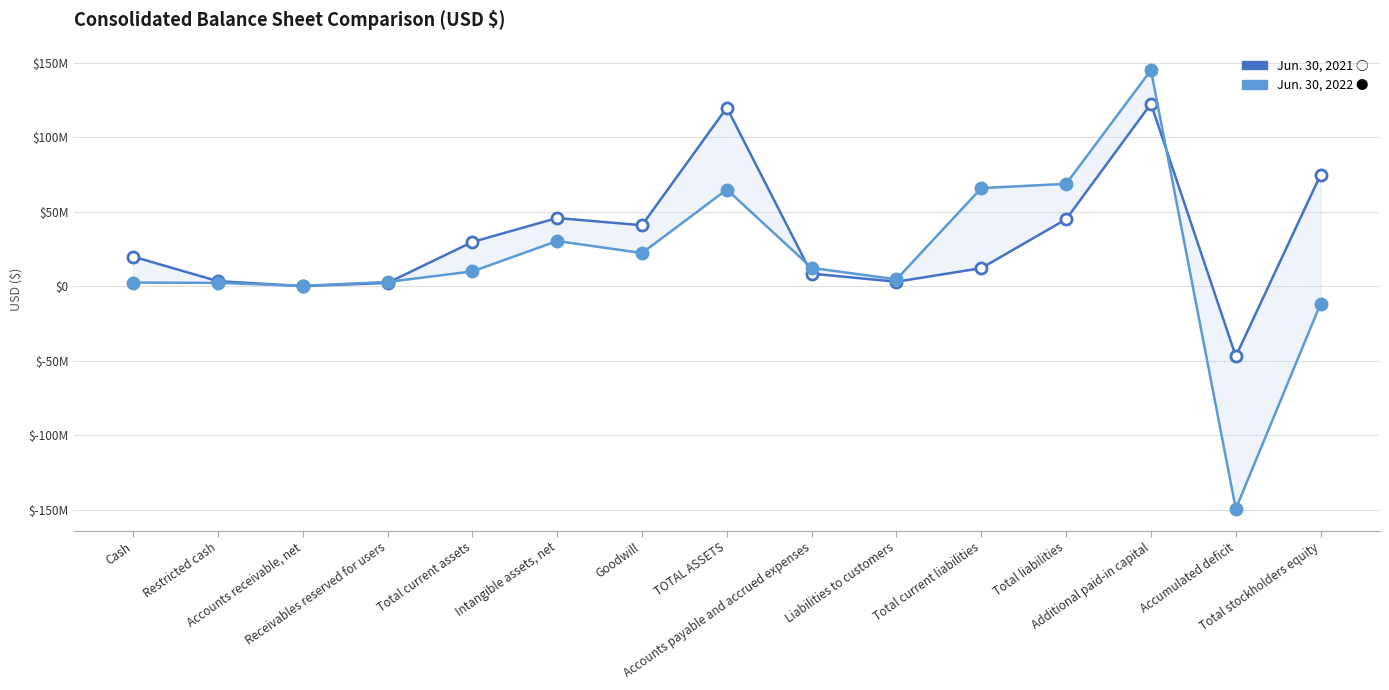

After their last crossing, which series has the higher values: Jun. 30, 2022 or Jun. 30, 2021?

Jun. 30, 2021